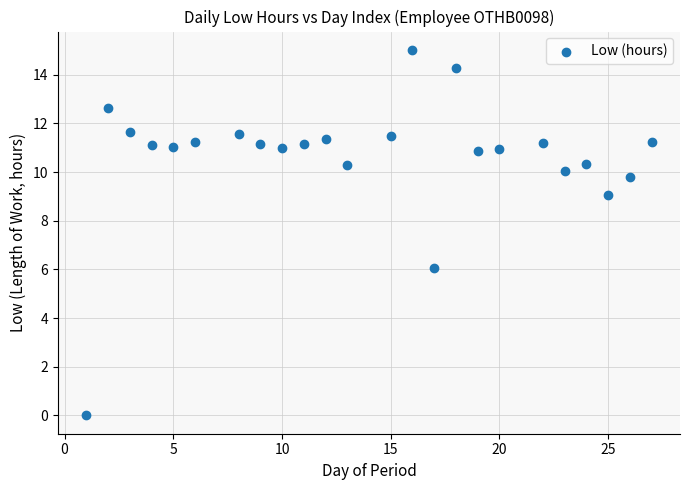

What is the range of X values (max minus min)?

26.0